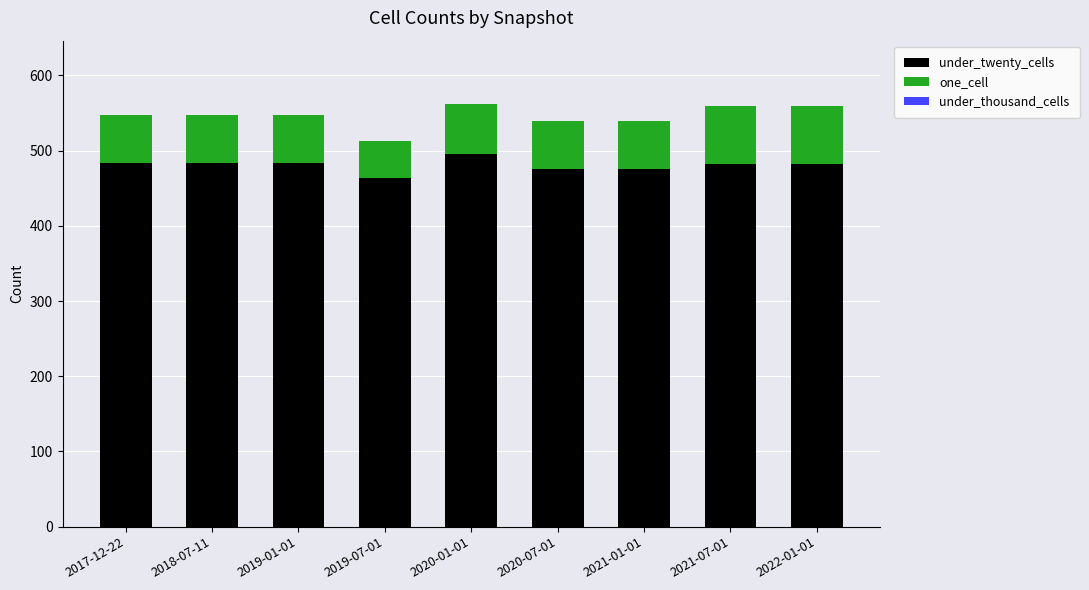

What is the sum of all under_twenty_cells values?

4326